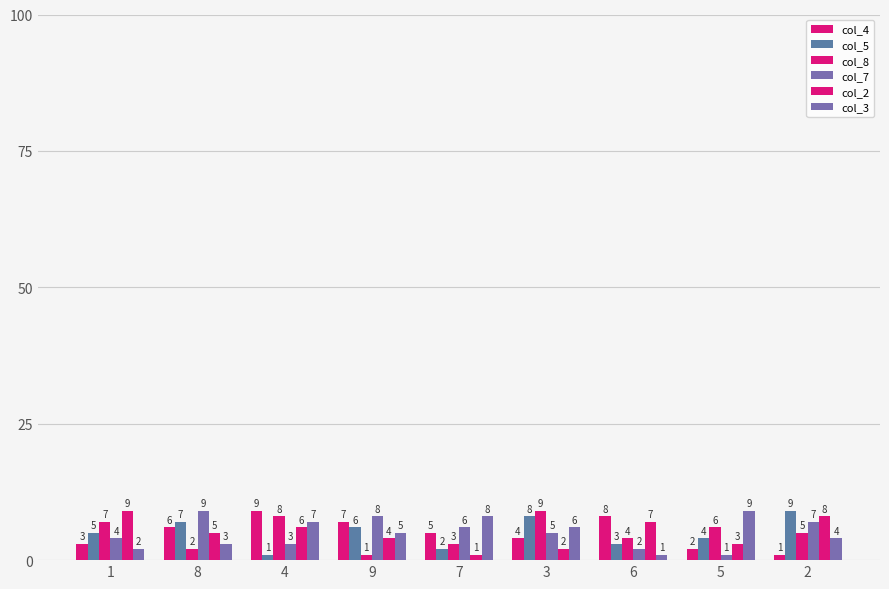

How many col_3 values are between 3 and 7?

5